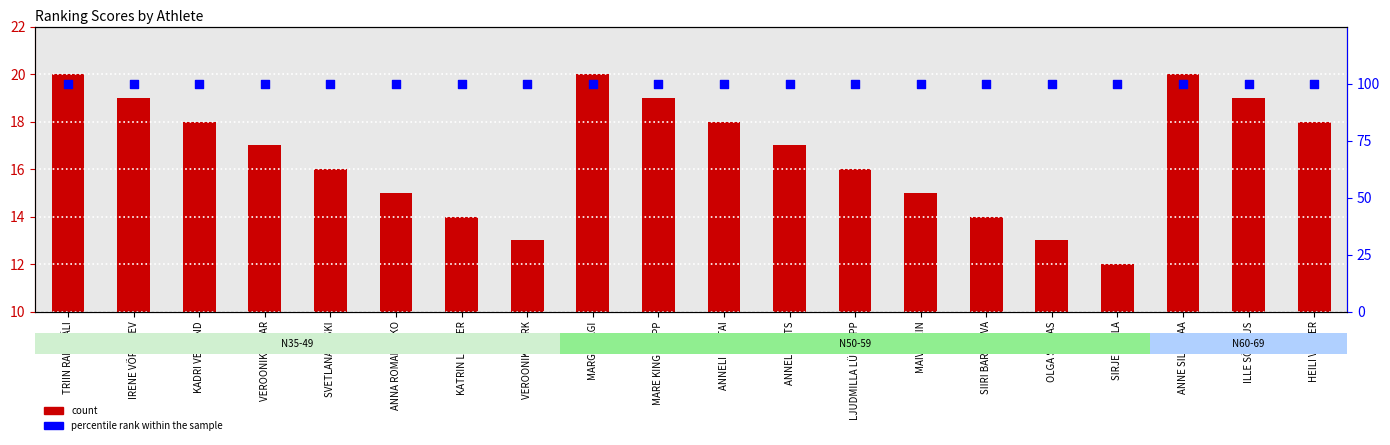

What are all the series names shown in the legend?

count, percentile rank within the sample